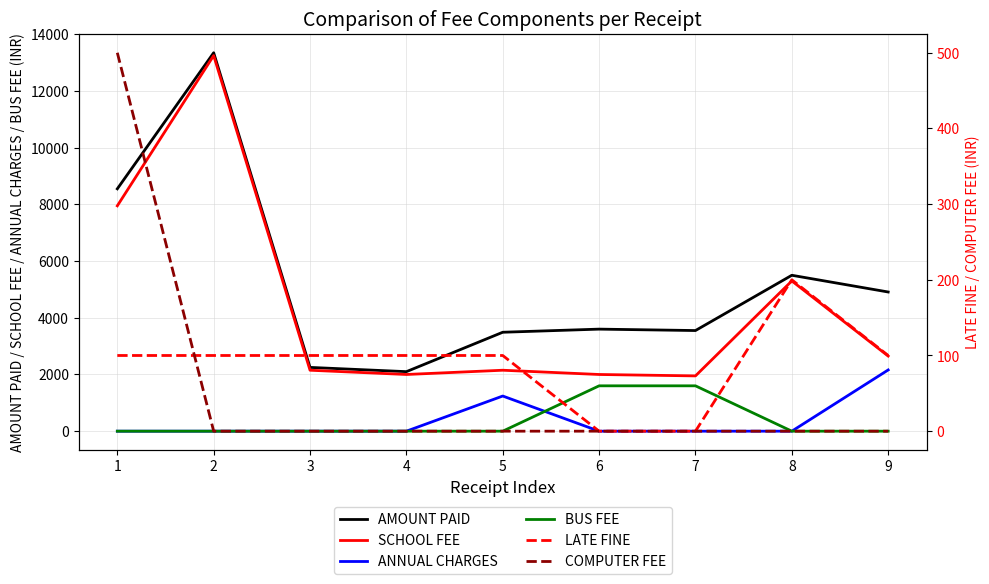

What is the value of the AMOUNT PAID point at the 6th from the left?

3600